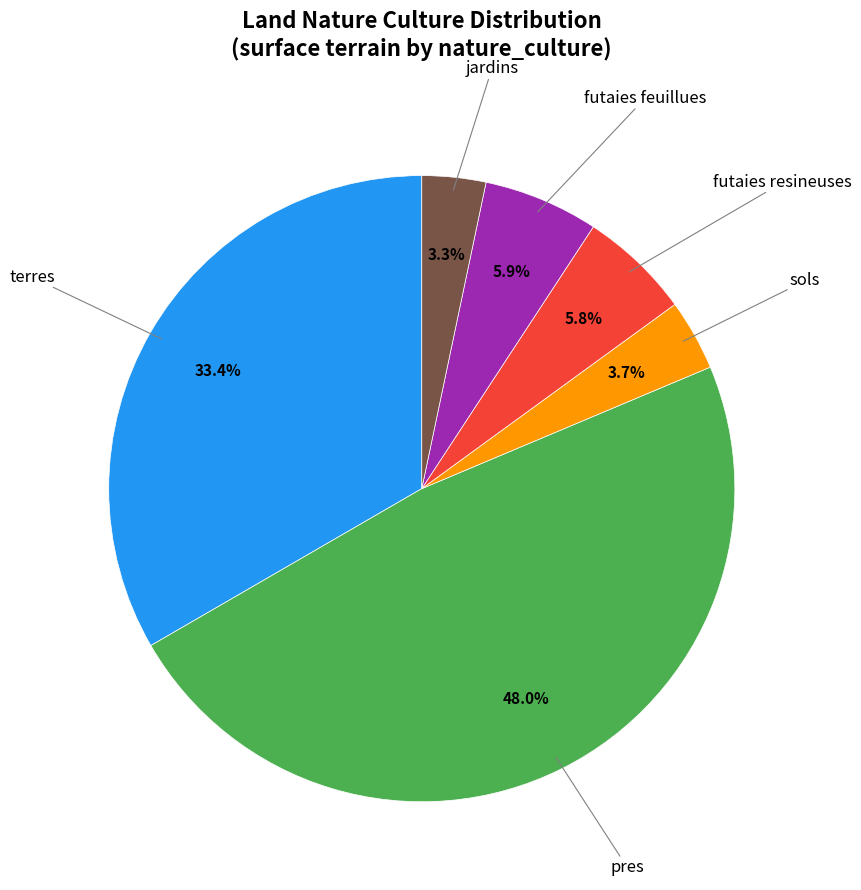

Is there any slice that represents more than half of the pie?

No